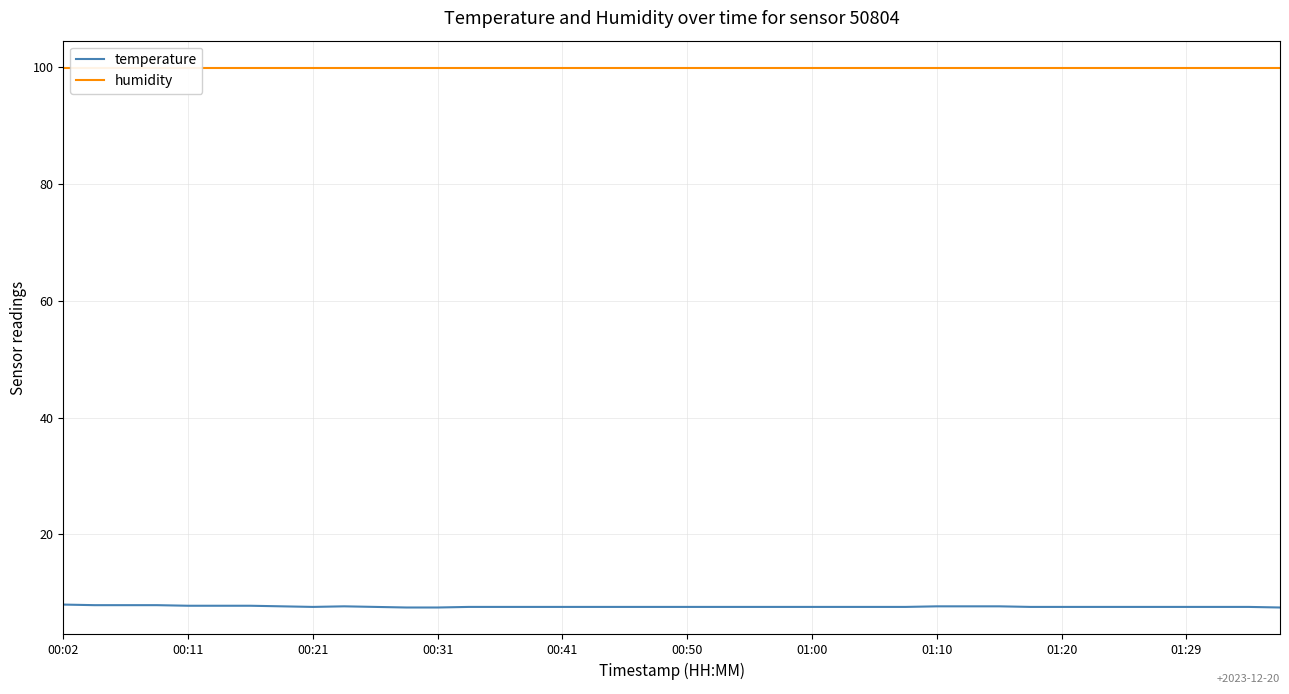

What is the maximum value for humidity?

99.9